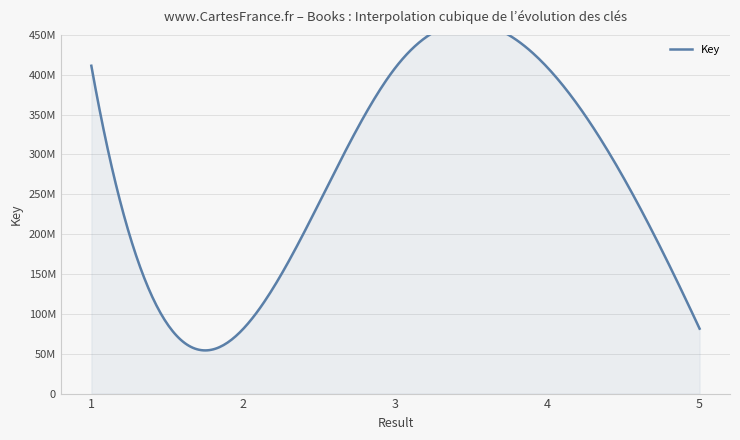

Reading right to left, extract all data points from this chart.

5=81430586	4=408937495	3=408937637	2=81431492	1=411252357